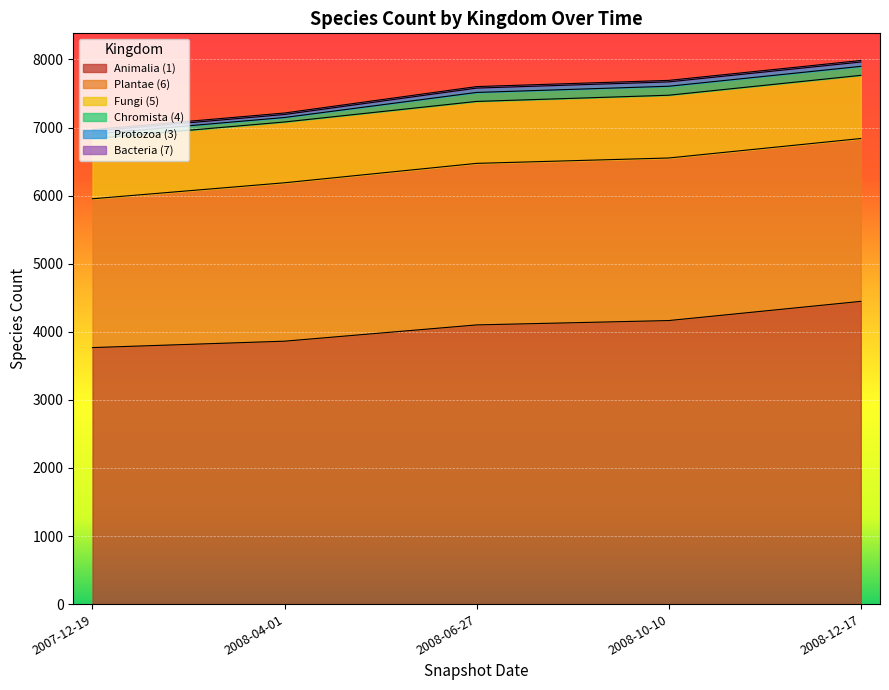

What is the value of the Animalia (1) point at the 5th from the left?

4447